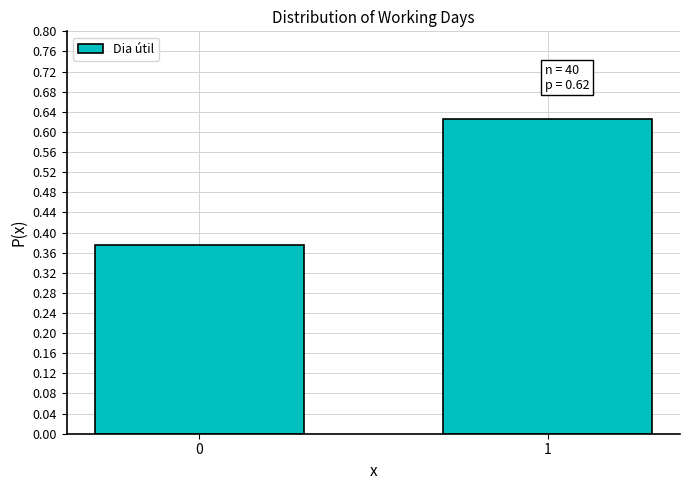

True or false: the data shows 0.6 at 0.

False